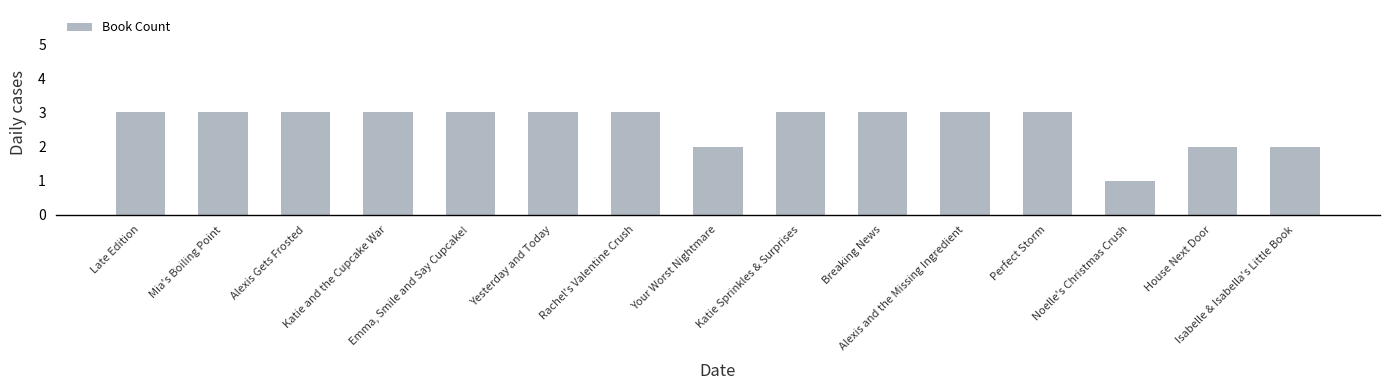

What position from the left is Late Edition?

1